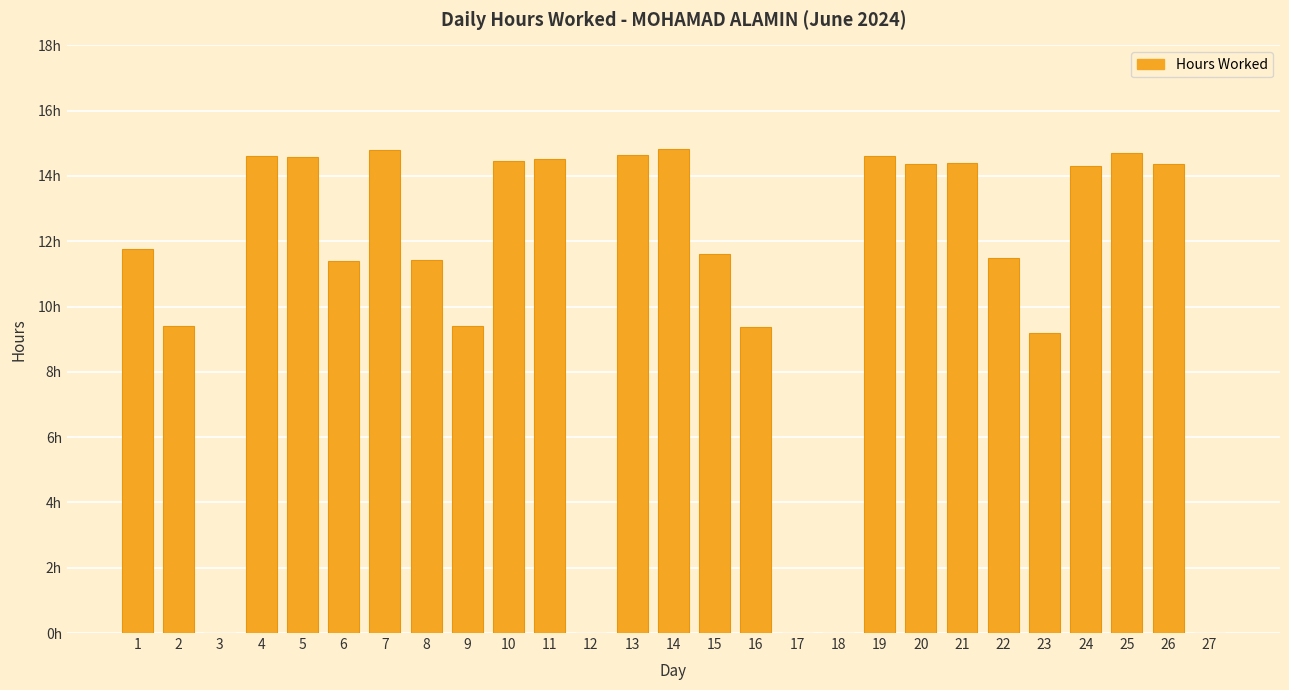

Are the bars horizontal?

No